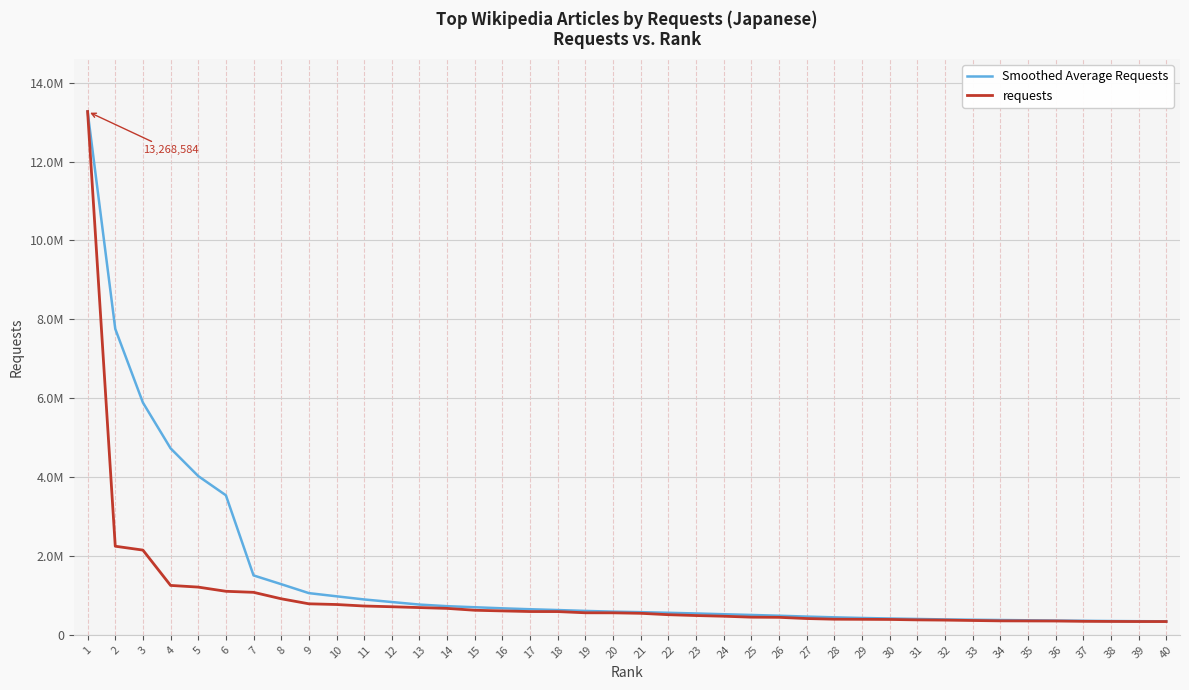

True or false: requests and Smoothed Average Requests intersect in this chart.

False